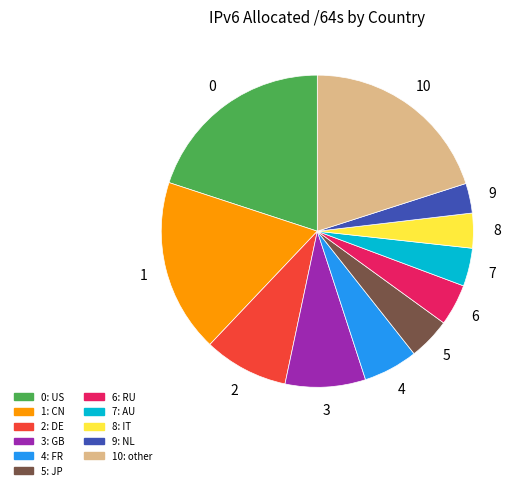

Is there a majority slice in this chart?

No